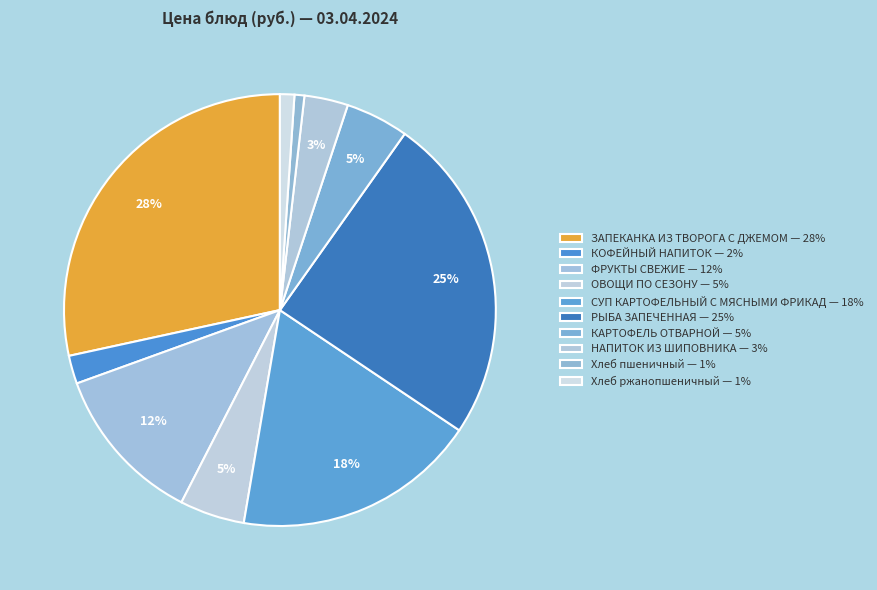

Which category has the smallest portion of the pie?

Хлеб пшеничный